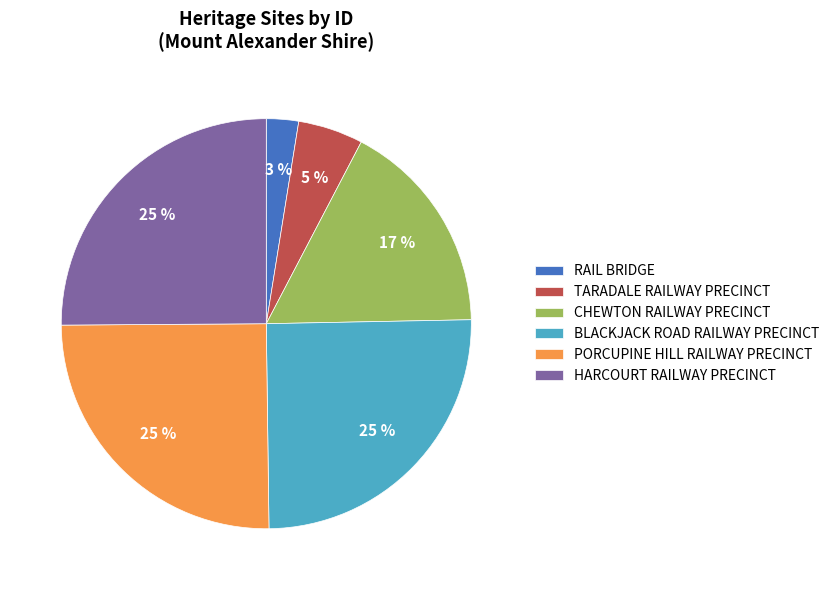

Do RAIL BRIDGE and TARADALE RAILWAY PRECINCT together represent more than half of the pie?

No